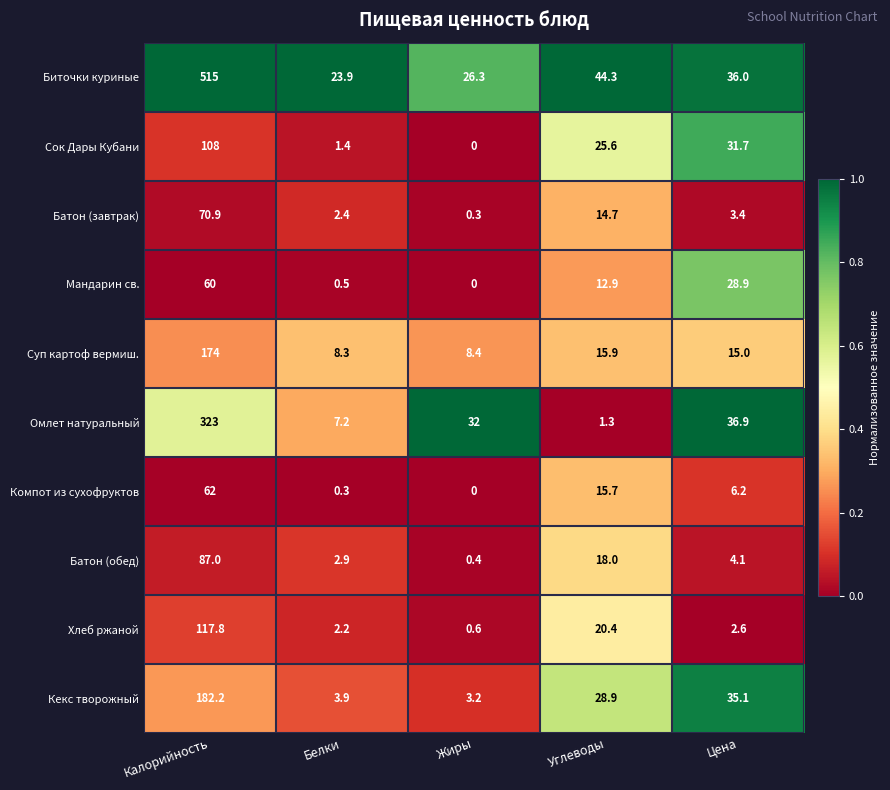

How many distinct data groups are displayed?

10